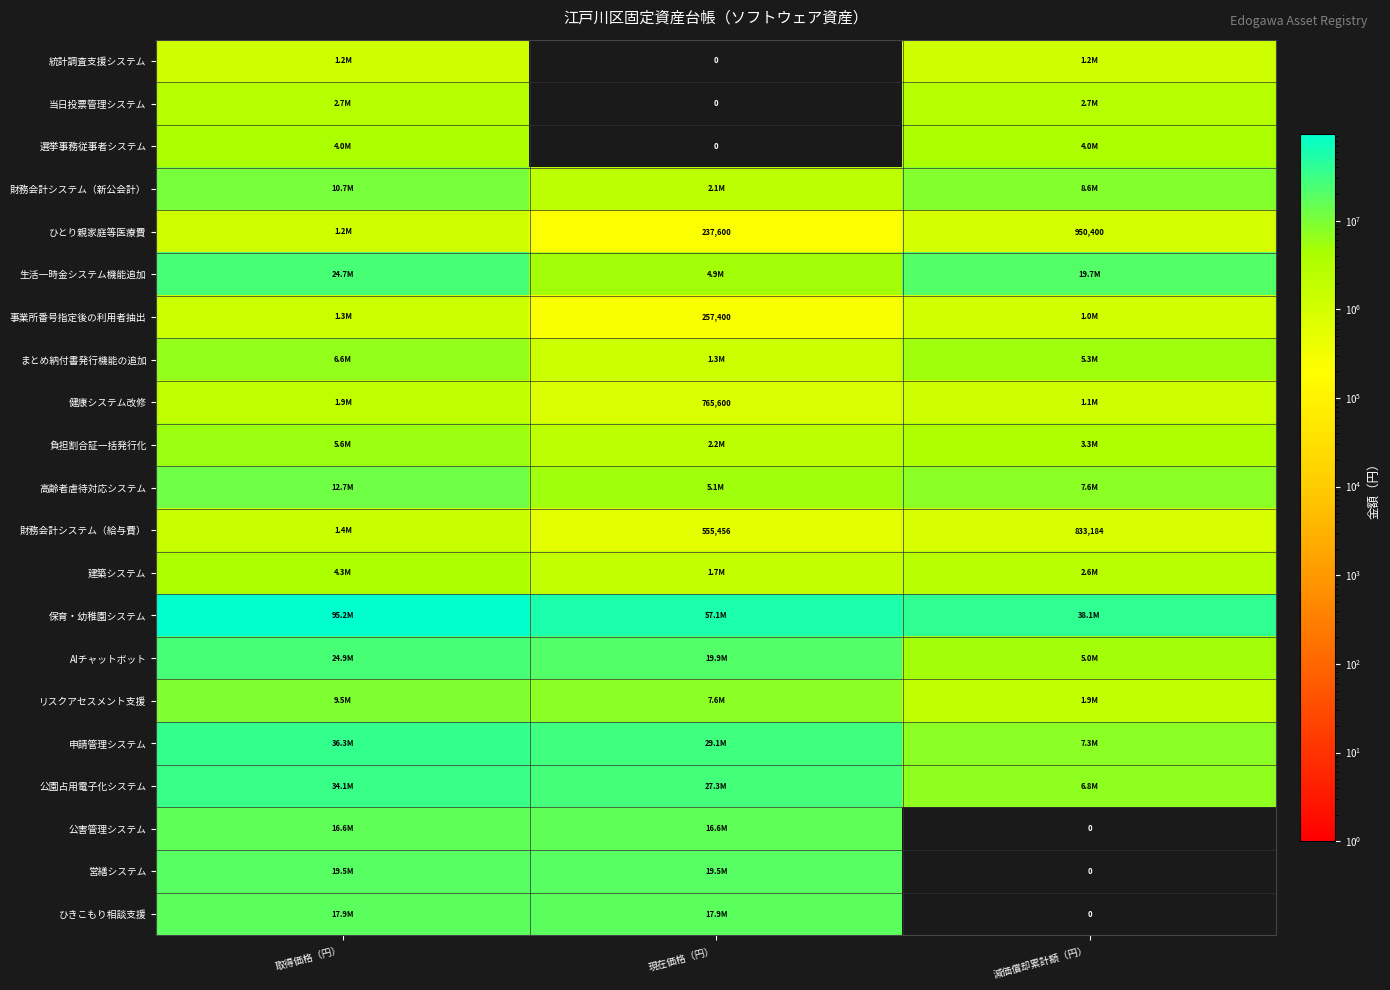

At which category is the sum across all series the highest?

取得価格（円）